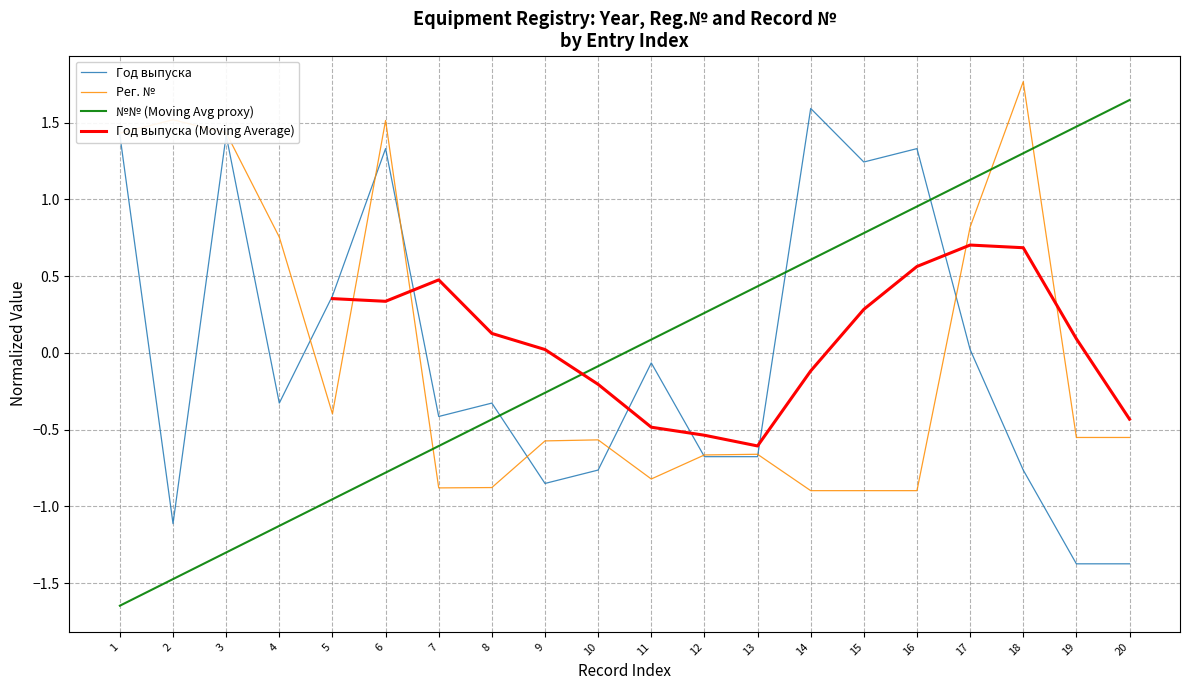

What are all the series names shown in the legend?

Год выпуска, Рег. №, №№ (Moving Avg proxy), Год выпуска (Moving Average)